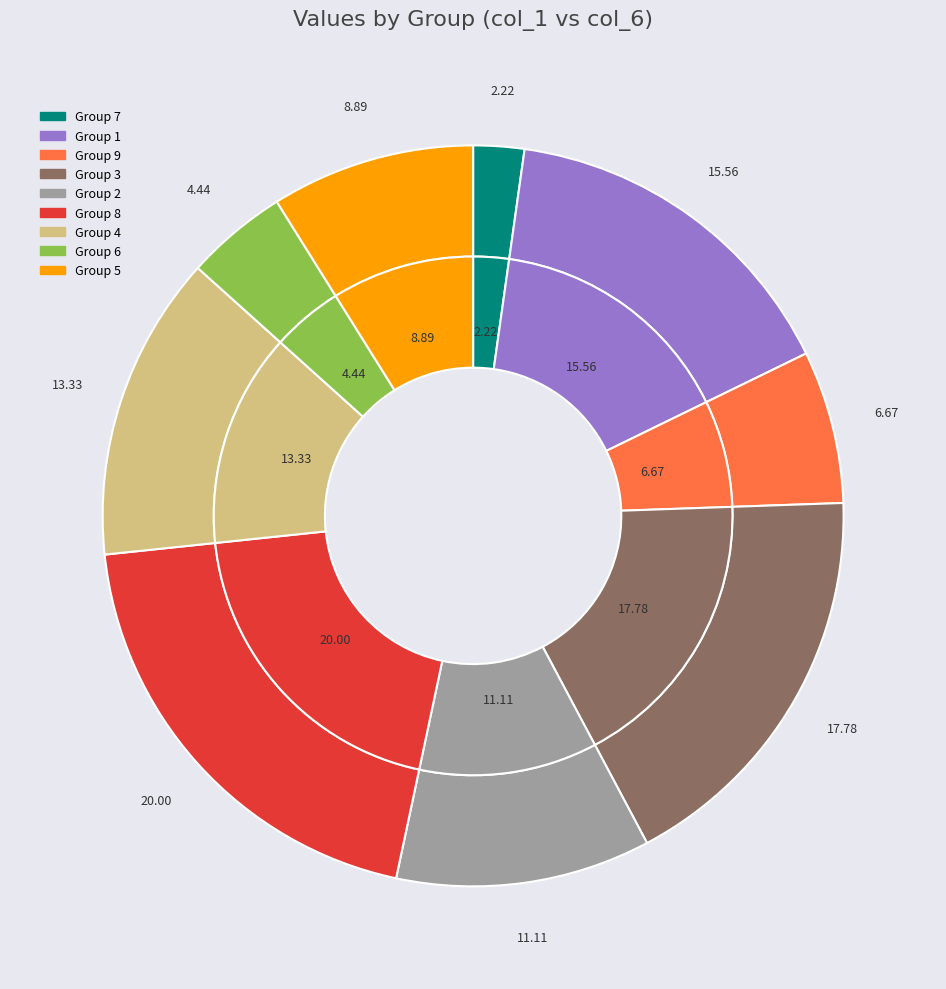

Approximately how many times larger is the value at 5 compared to 8?

0.4